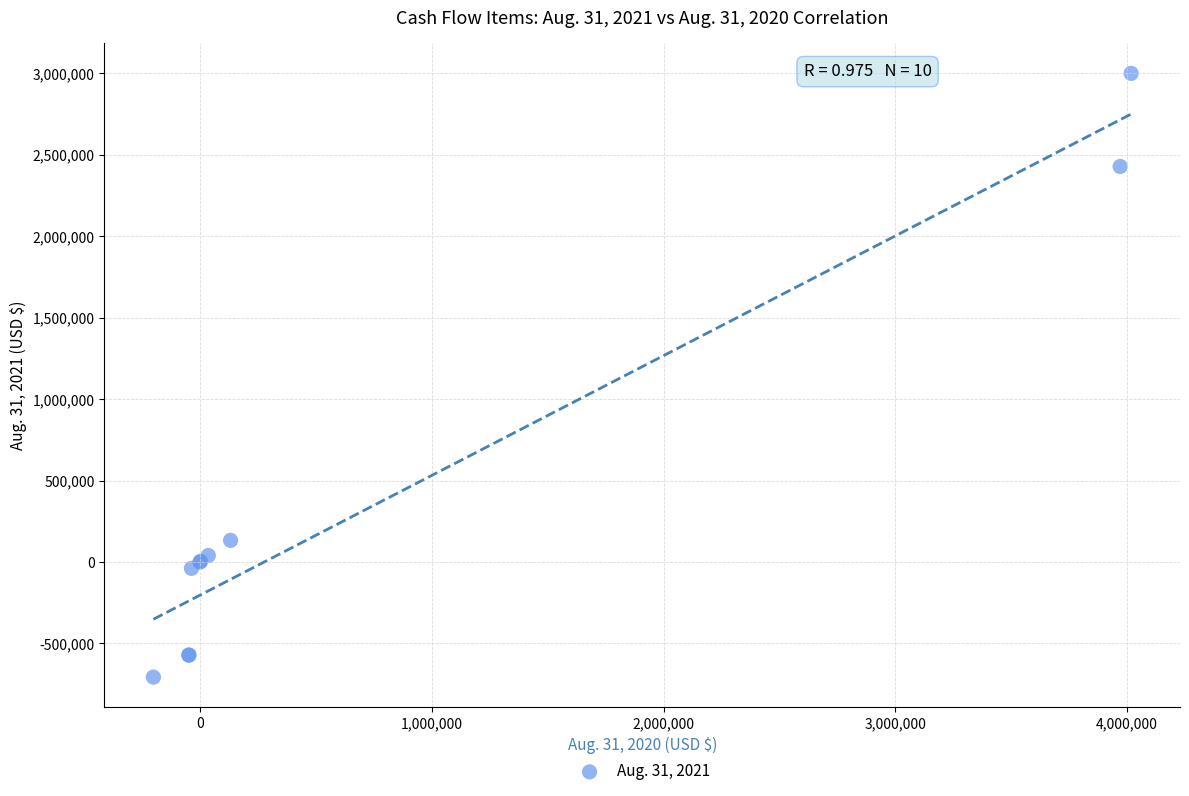

What Y value in the scatter plot is closest to 1146290?

132329